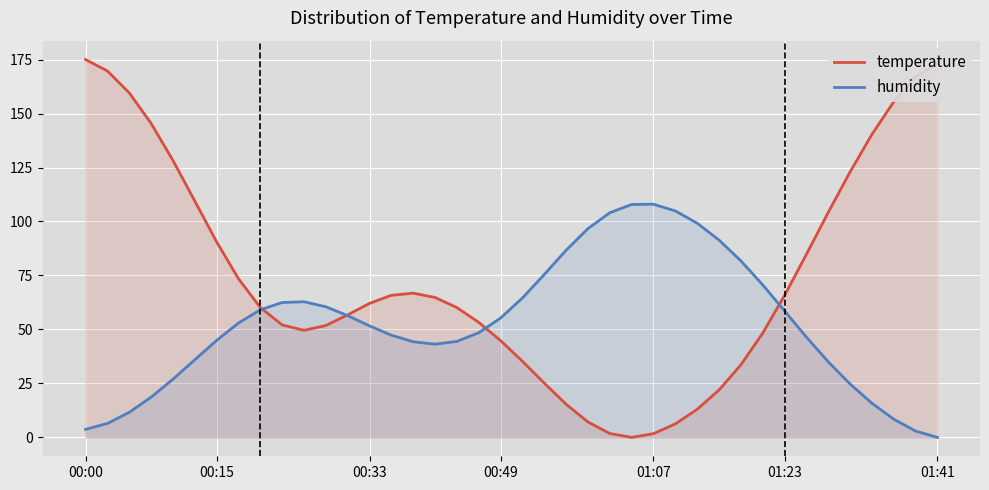

What is the difference between the temperature values at 21 and 10?

24.5